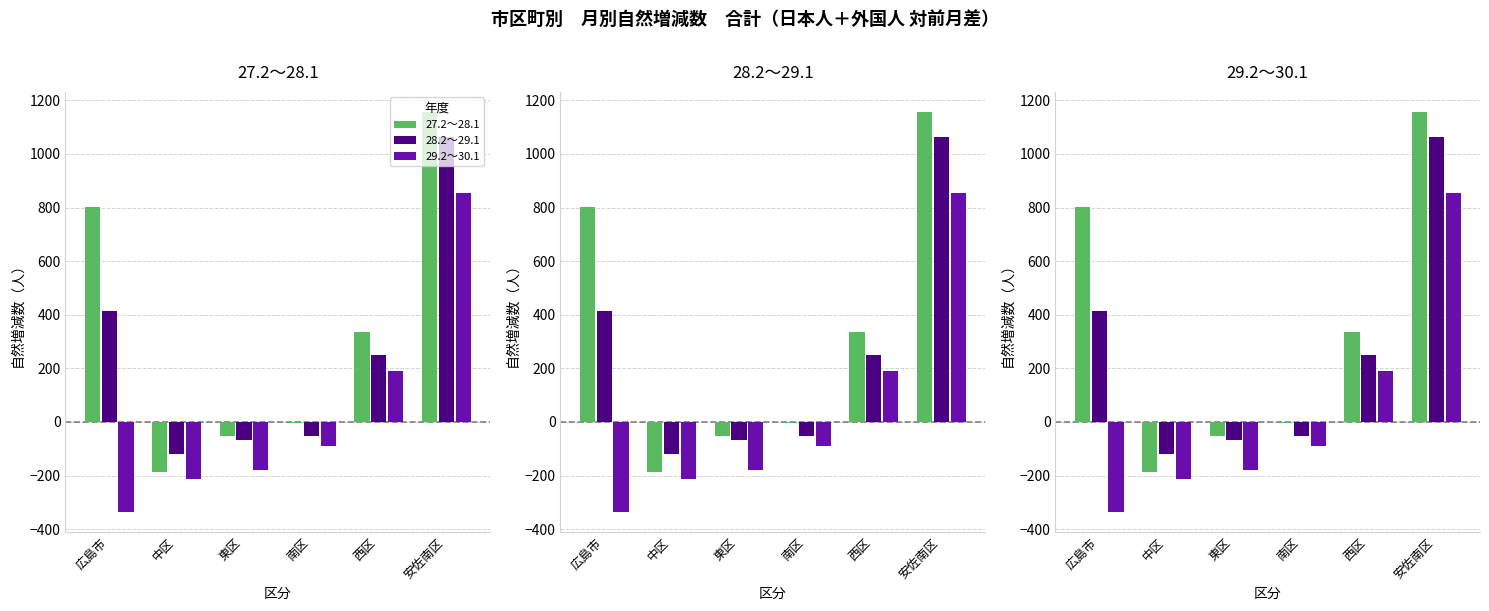

Is it true that 28.2～29.1 equals 1063 at 安佐南区?

True